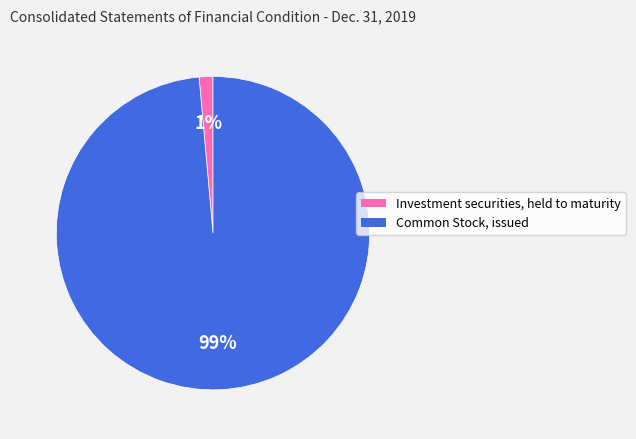

Which has a higher value, Common Stock, issued or Investment securities, held to maturity?

Common Stock, issued